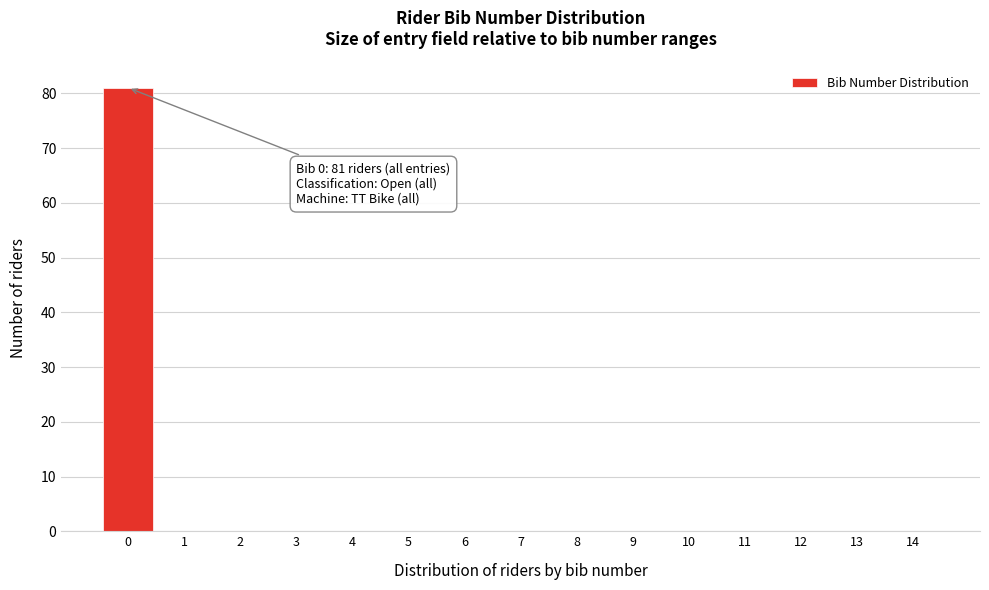

Which range on the x-axis has the tallest bar?

-0.5 to 0.5